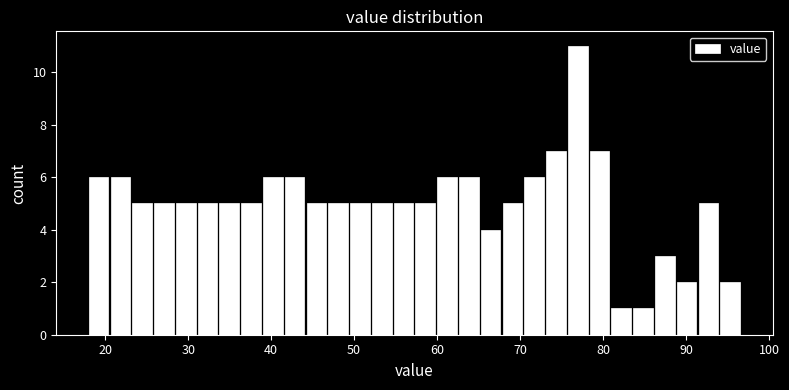

Around what value on the x-axis is the tallest bar? Give the approximate position of its centre, as read against the axis.

77